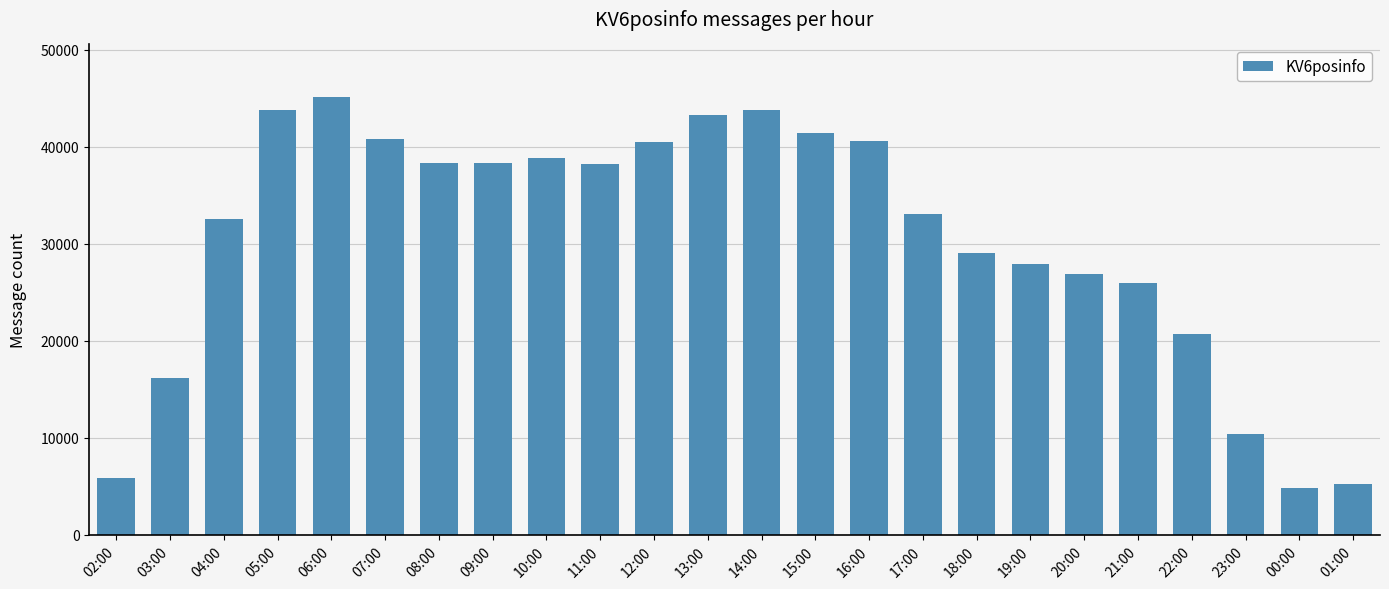

Between 22:00 and 14:00, which is larger?

14:00